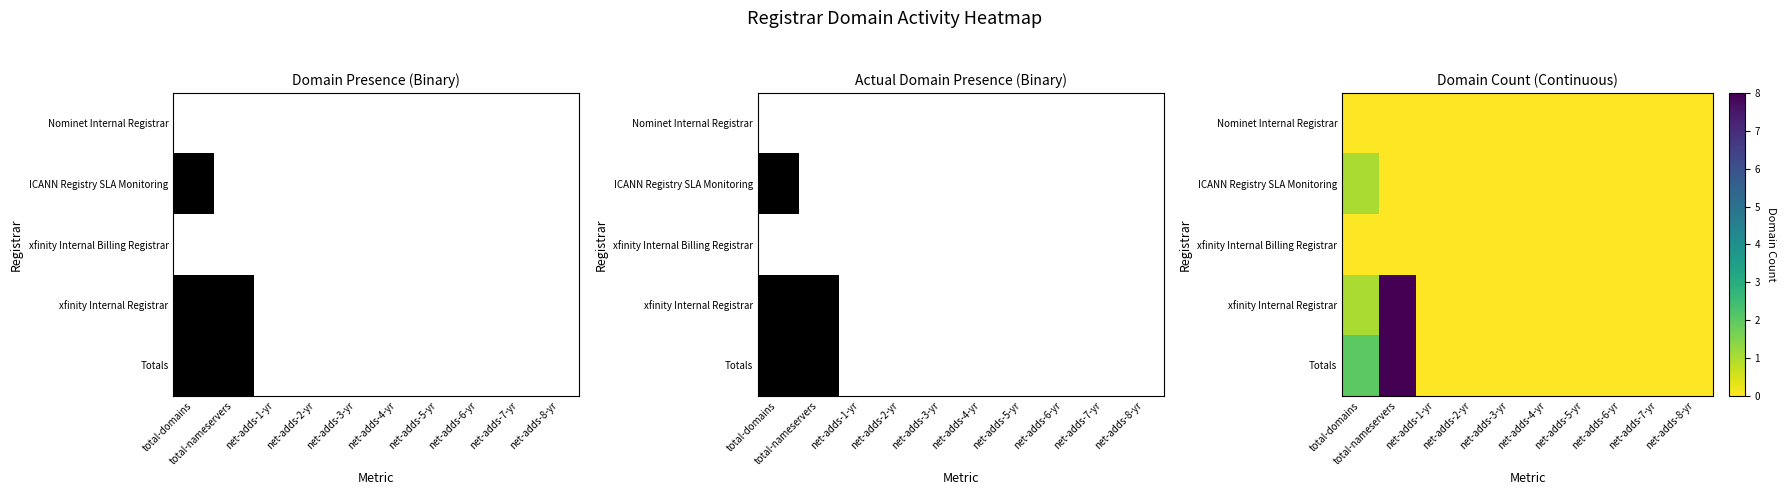

Which category has the lowest value in the xfinity Internal Registrar series?

net-adds-1-yr